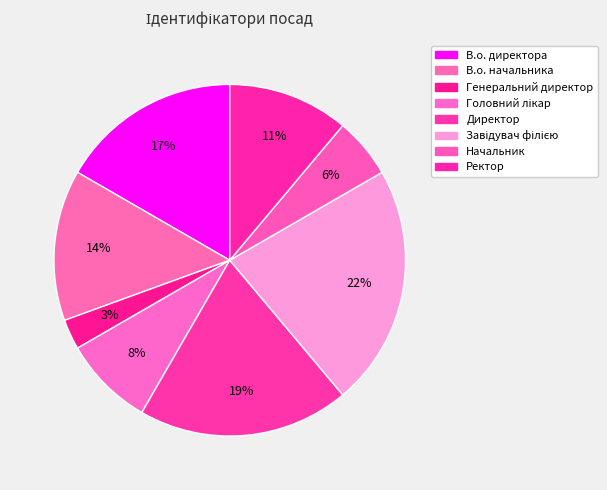

How many slices are in this pie chart?

8